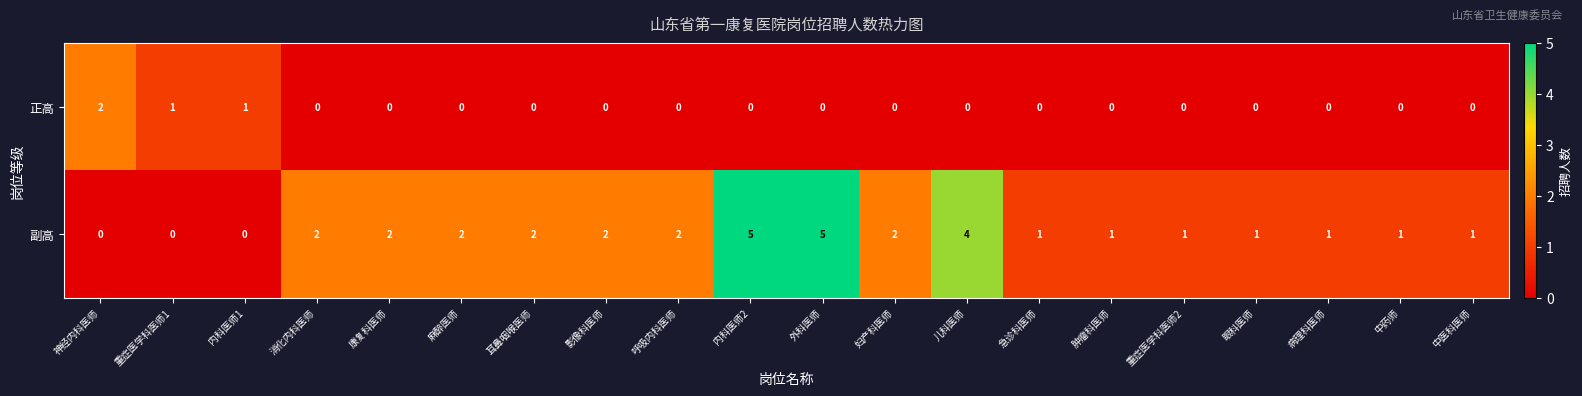

Between 神经内科医师 and 重症医学科医师2, which series saw the biggest shift?

正高